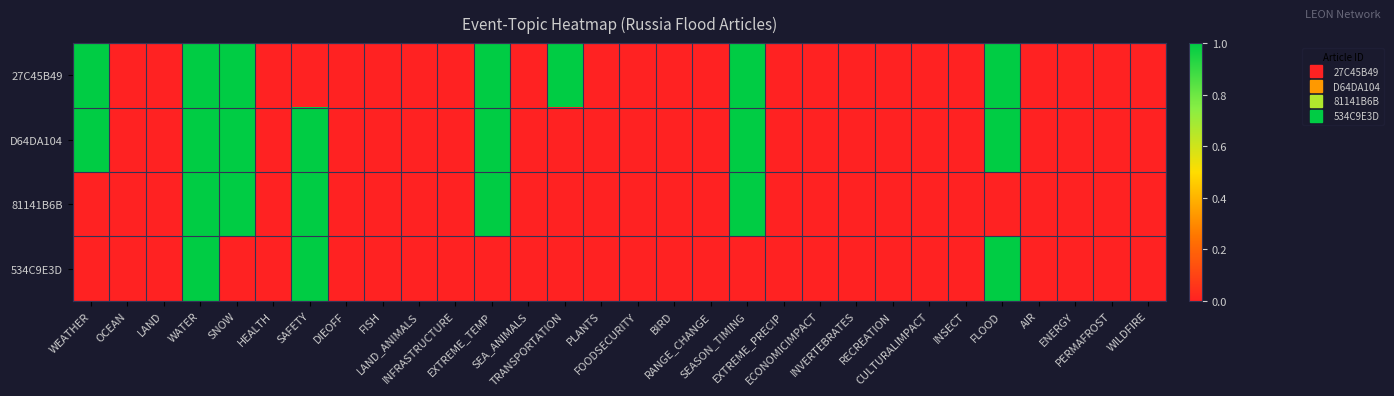

At which category is the sum across all series the highest?

WATER